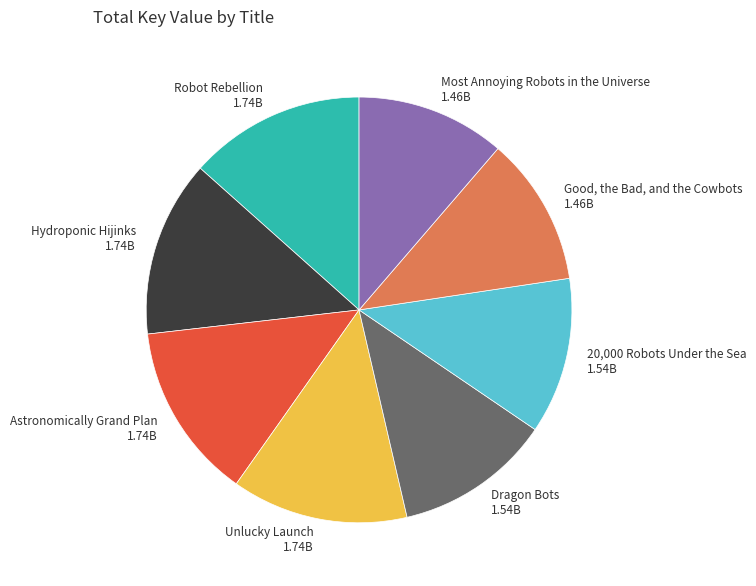

Between 20,000 Robots Under the Sea and Most Annoying Robots in the Universe, which is larger?

20,000 Robots Under the Sea